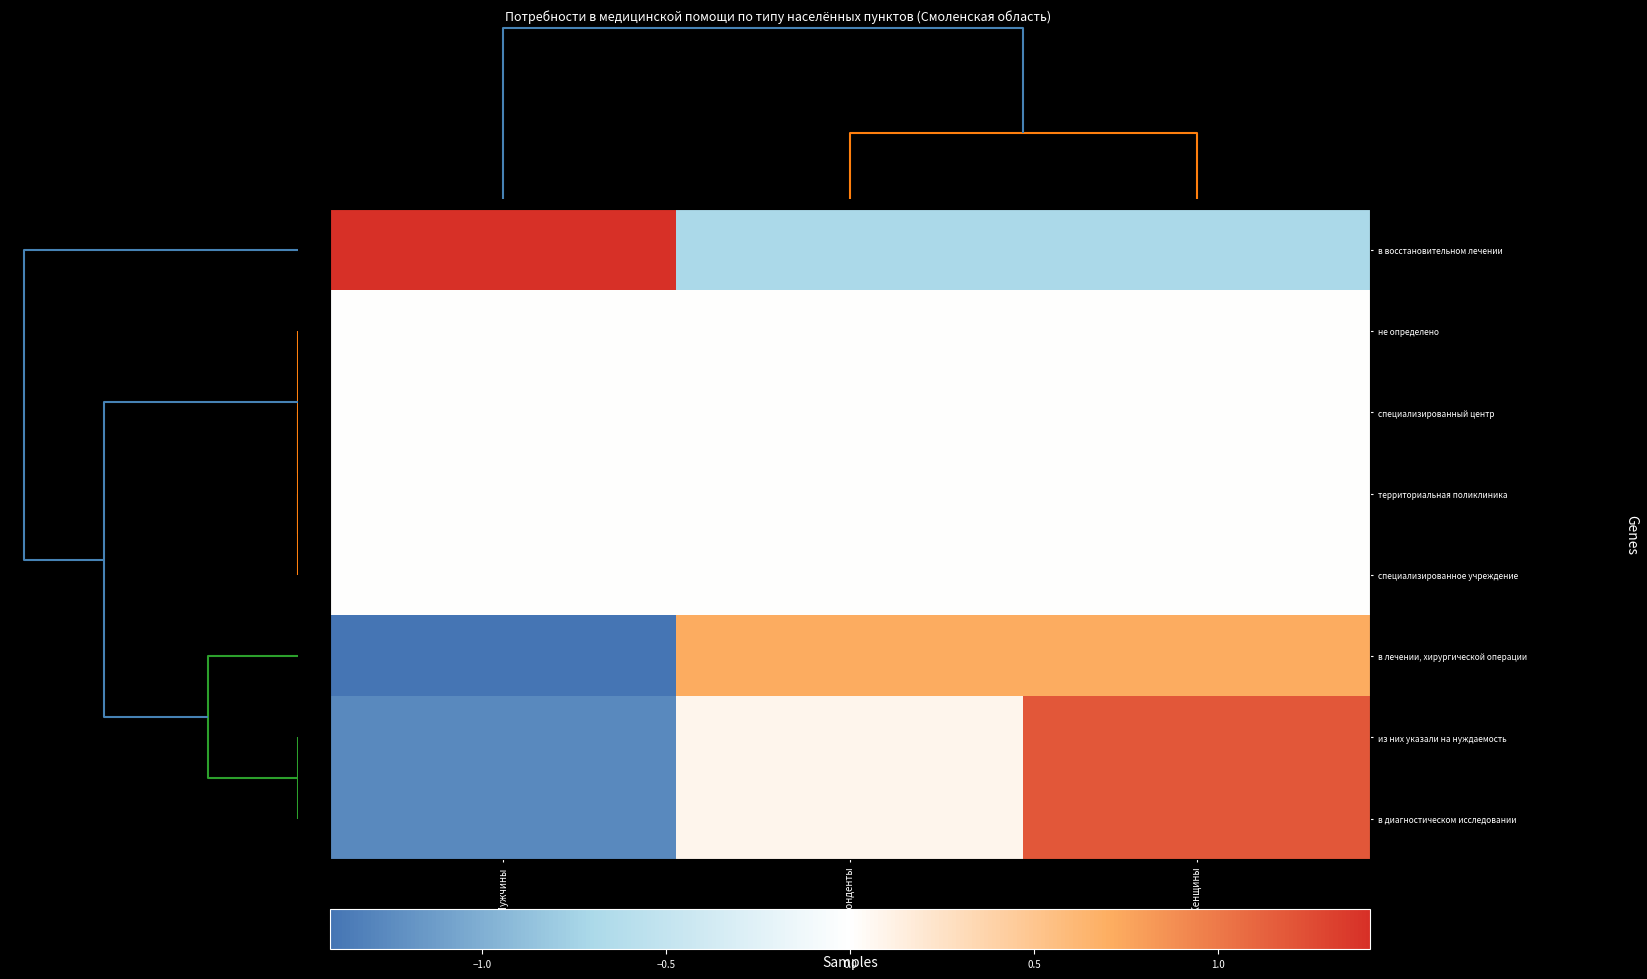

Count the number of data series in this chart.

8